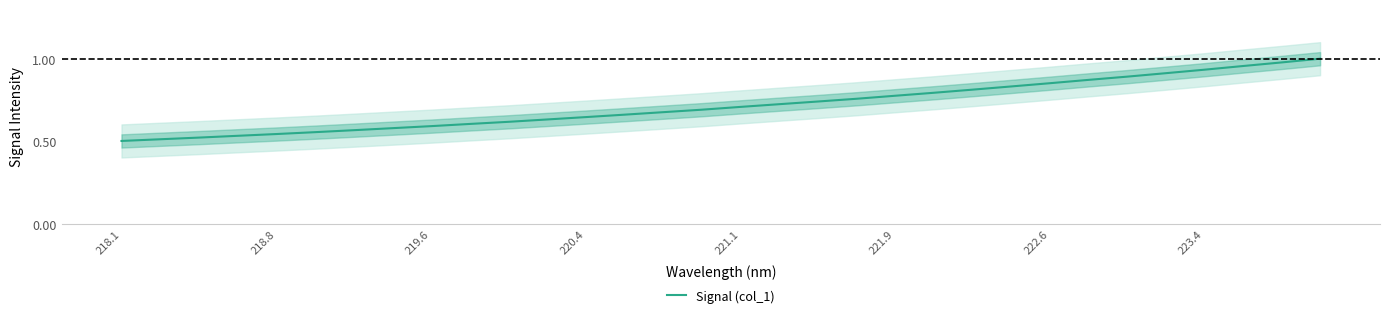

True or false: Signal (col_1) has a value of 0.6 at 219.6.

True